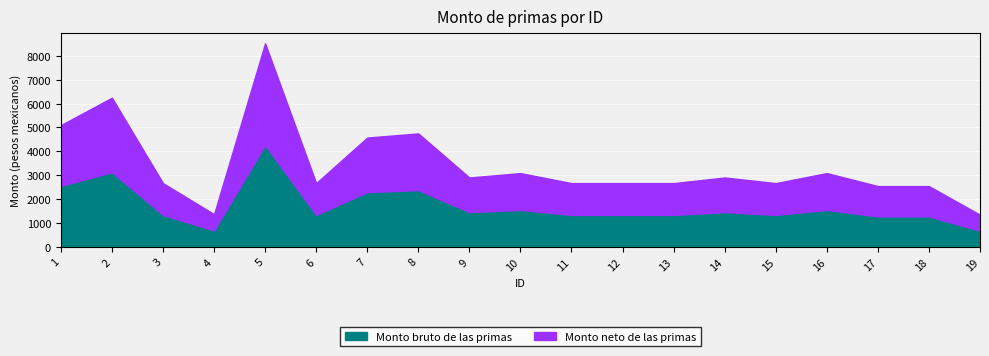

What is the sum of all Monto neto de las primas values?

64958.0